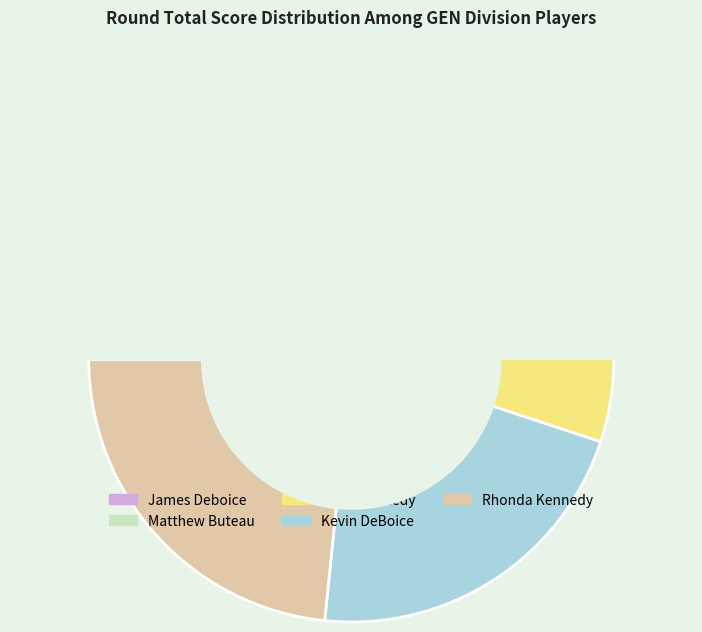

How much of the chart is everything except Matthew Buteau?

82.5%